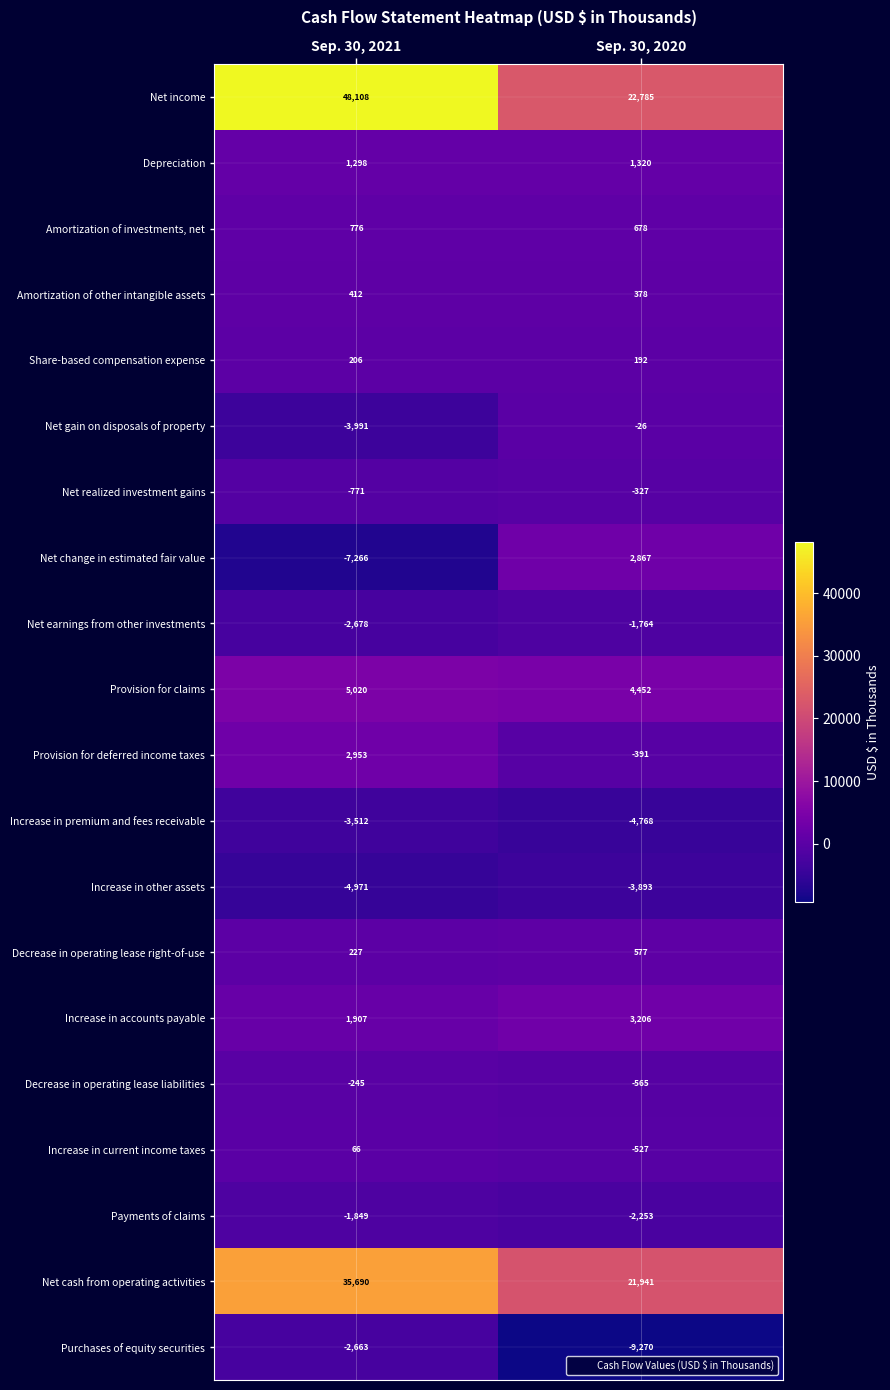

The Provision for deferred income taxes series shows -391 at Sep. 30, 2020. True or false?

True